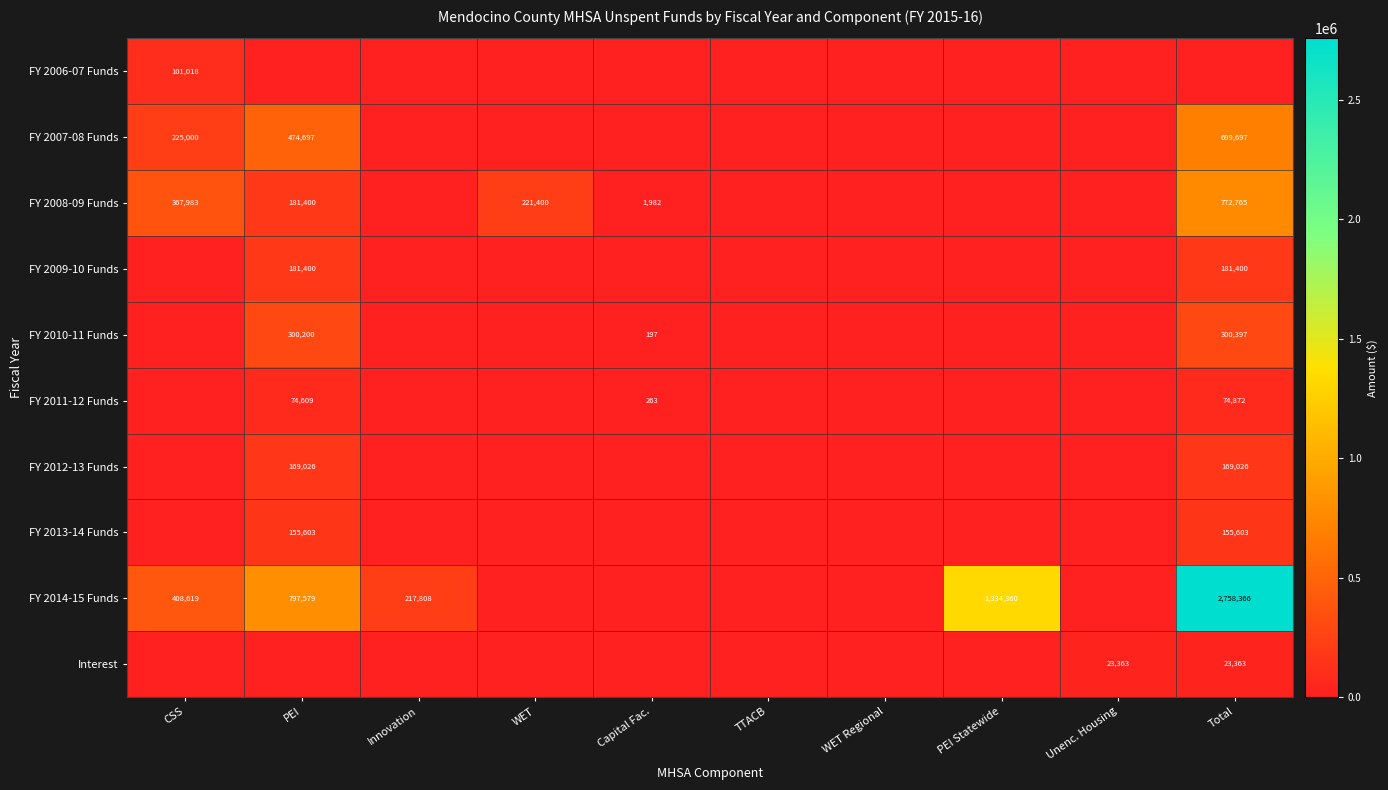

At which category is the sum across all series the highest?

Total